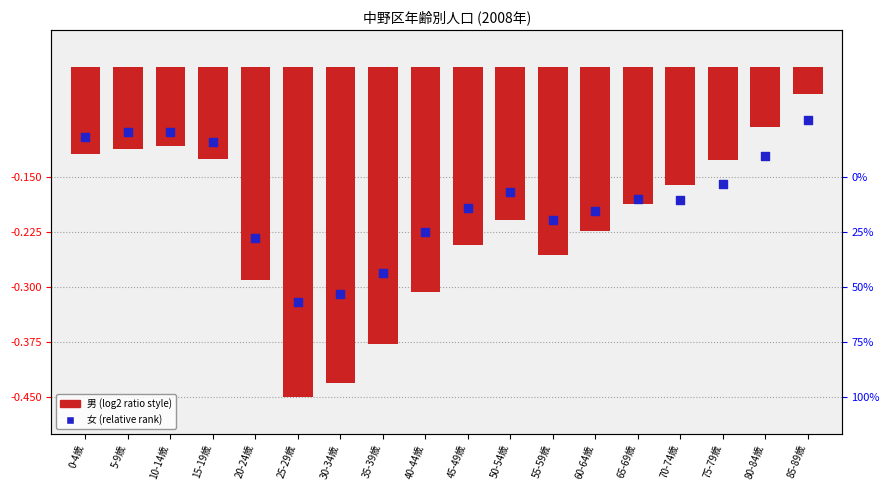

Is the value of 女 (relative) at 85-89歳 greater than the value of 男 (normalized) at 10-14歳?

Yes